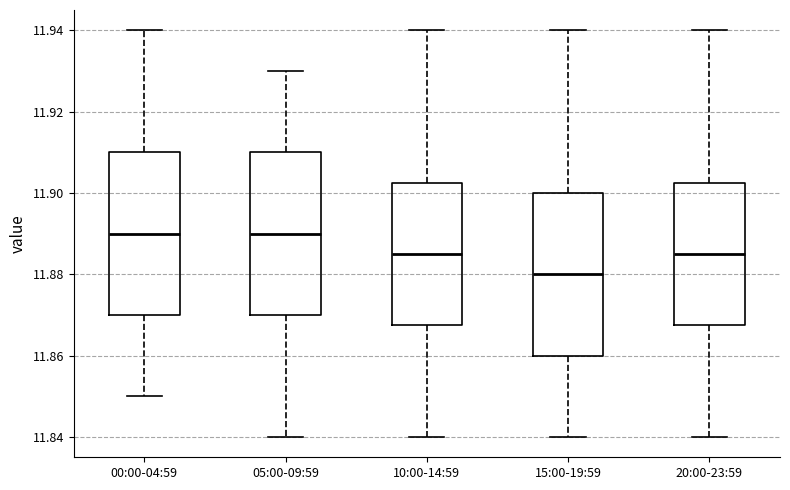

Which box's median line is the lowest?

15:00-19:59